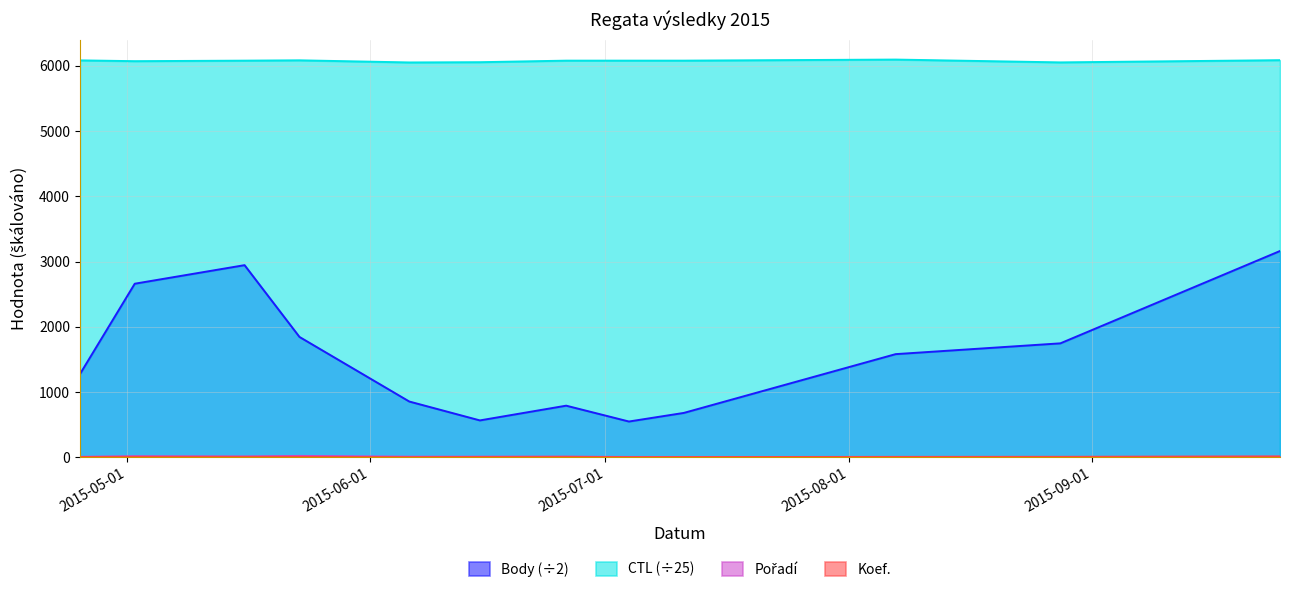

What are all the series names shown in the legend?

Body, CTL, Pořadí, Koef.